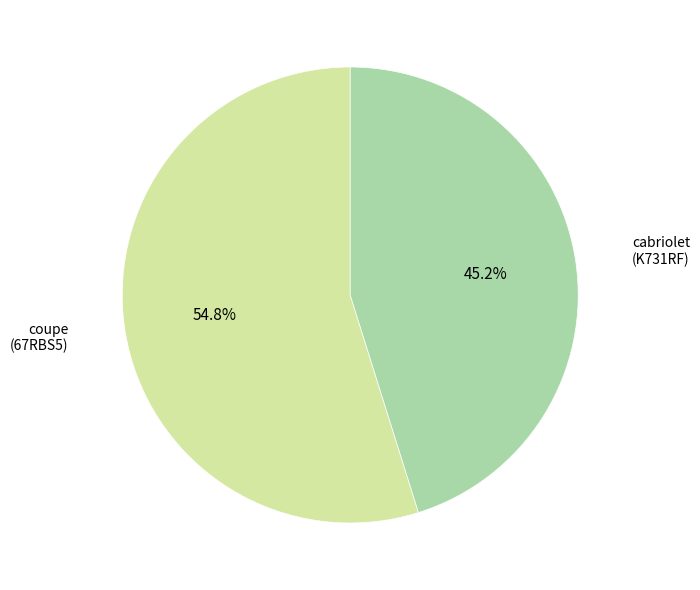

Is there a majority slice in this chart?

Yes